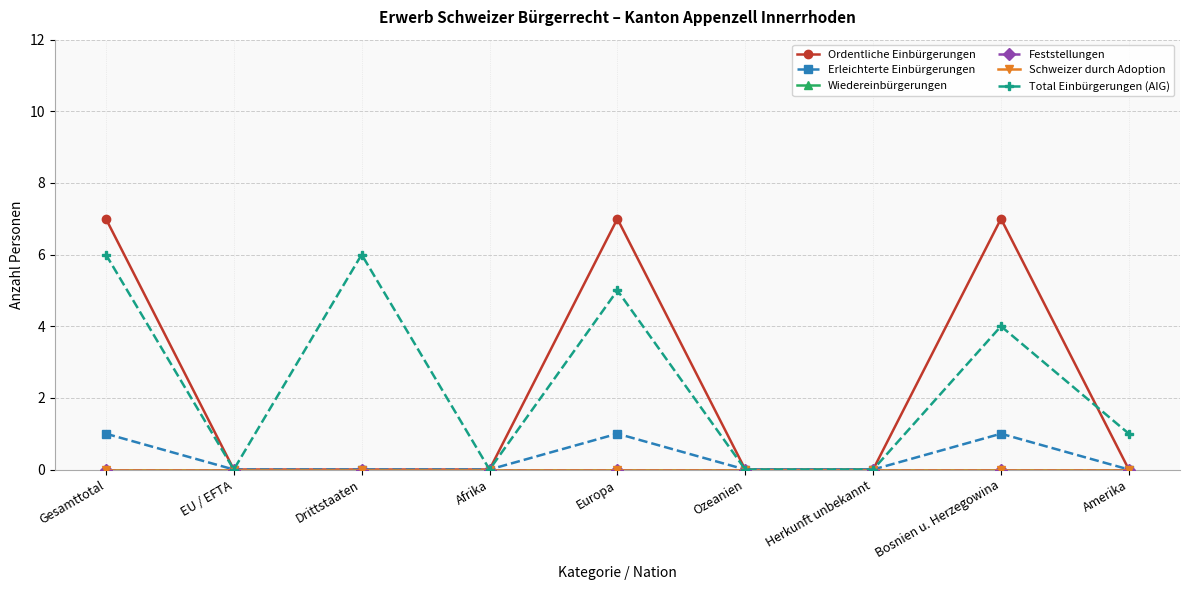

The value of Schweizer durch Adoption at EU / EFTA is 0. True or false?

True